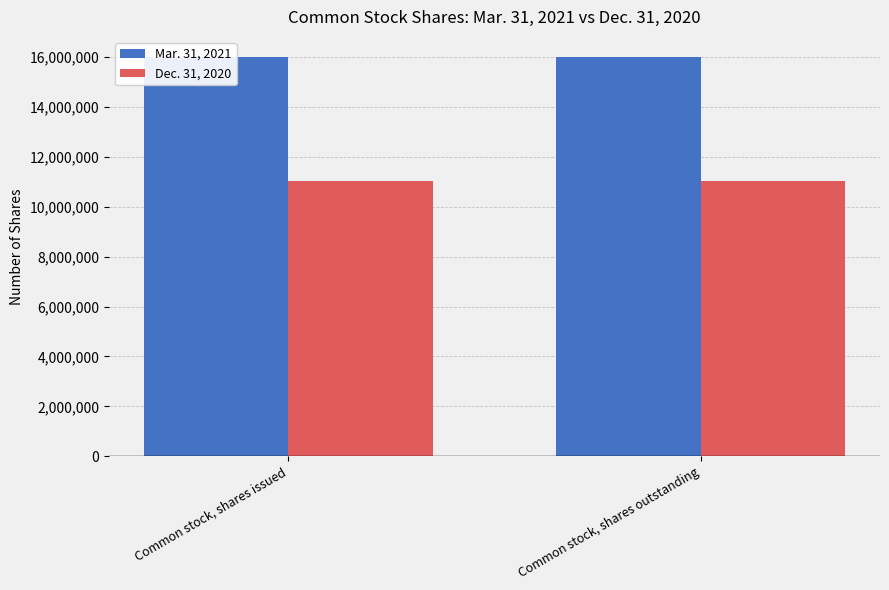

Does the chart contain any negative values?

No